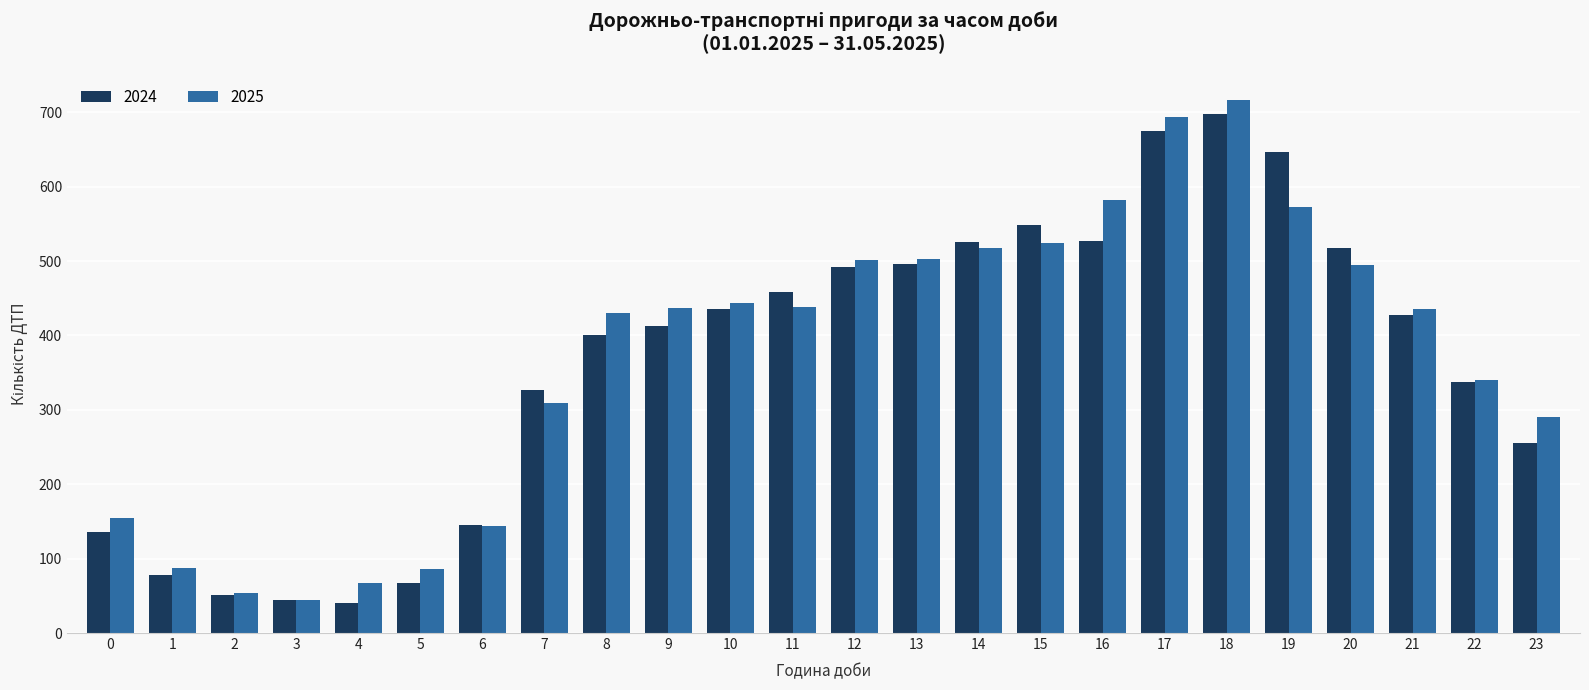

How many bars are there in total?

48